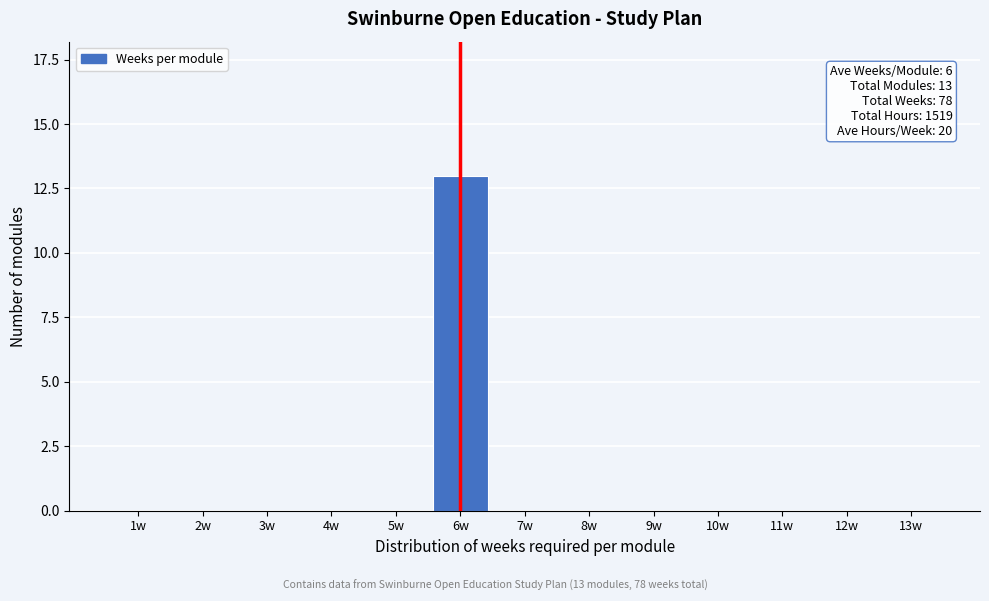

Reading right to left, what are all the values shown in this chart?

13w=0	12w=0	11w=0	10w=0	9w=0	8w=0	7w=0	6w=13	5w=0	4w=0	3w=0	2w=0	1w=0